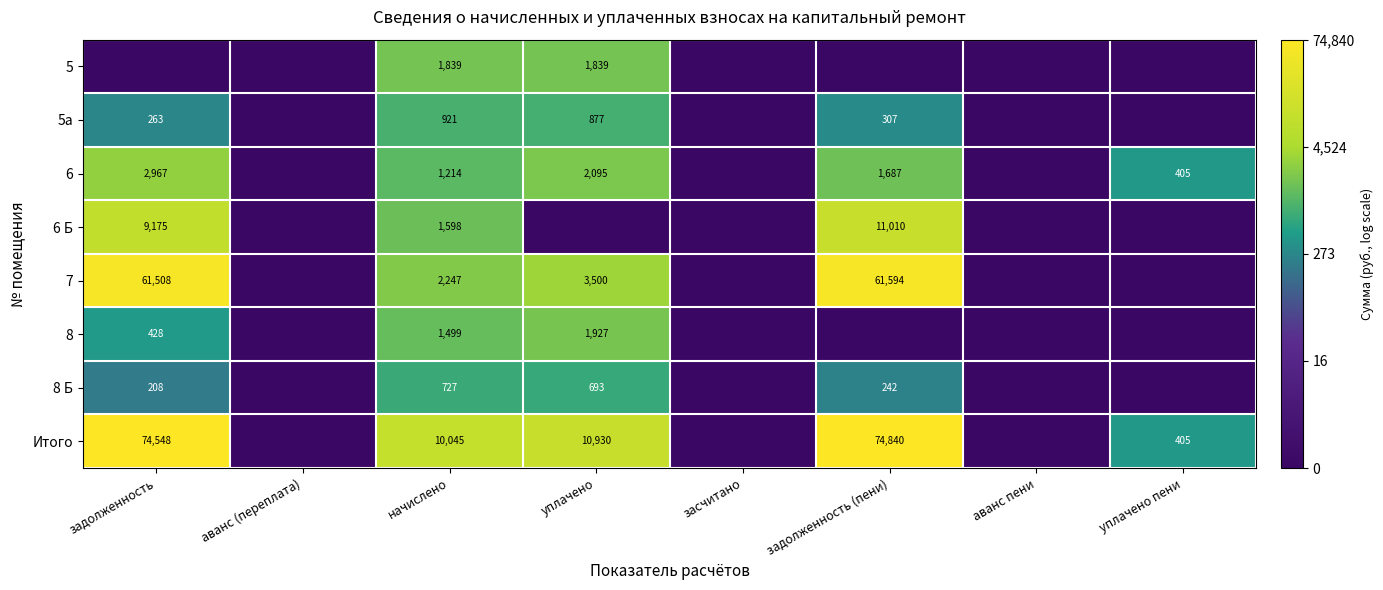

Between задолженность and аванс пени, which is larger?

задолженность